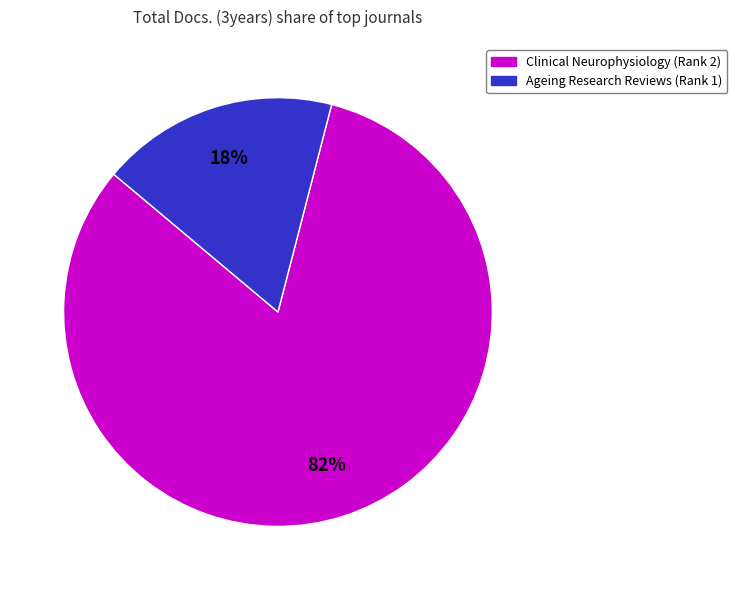

Rank the categories by value from lowest to highest.

Ageing Research Reviews (Rank 1), Clinical Neurophysiology (Rank 2)